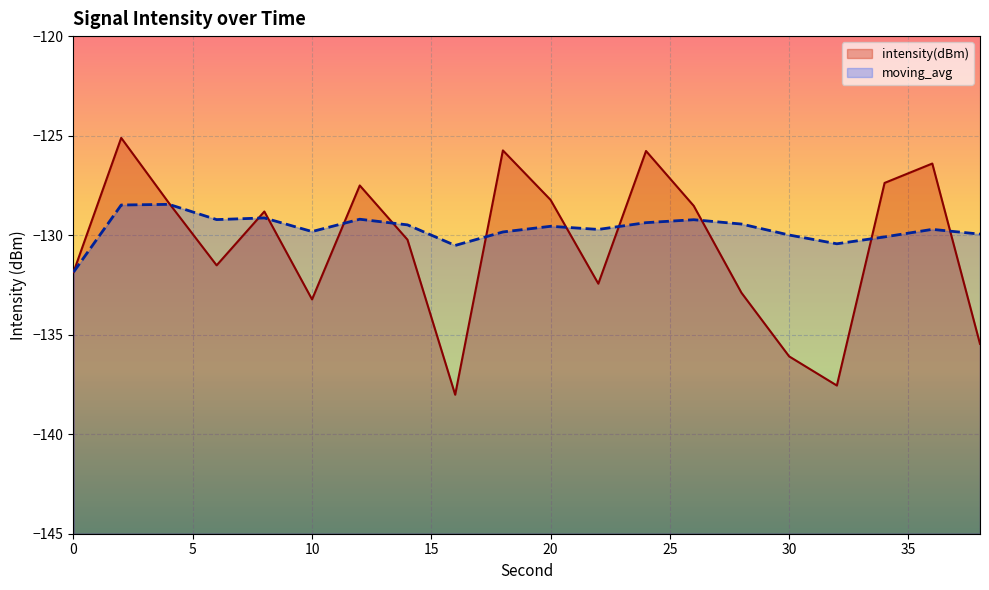

What value does the intensity(dBm) series have at 36?

-126.4